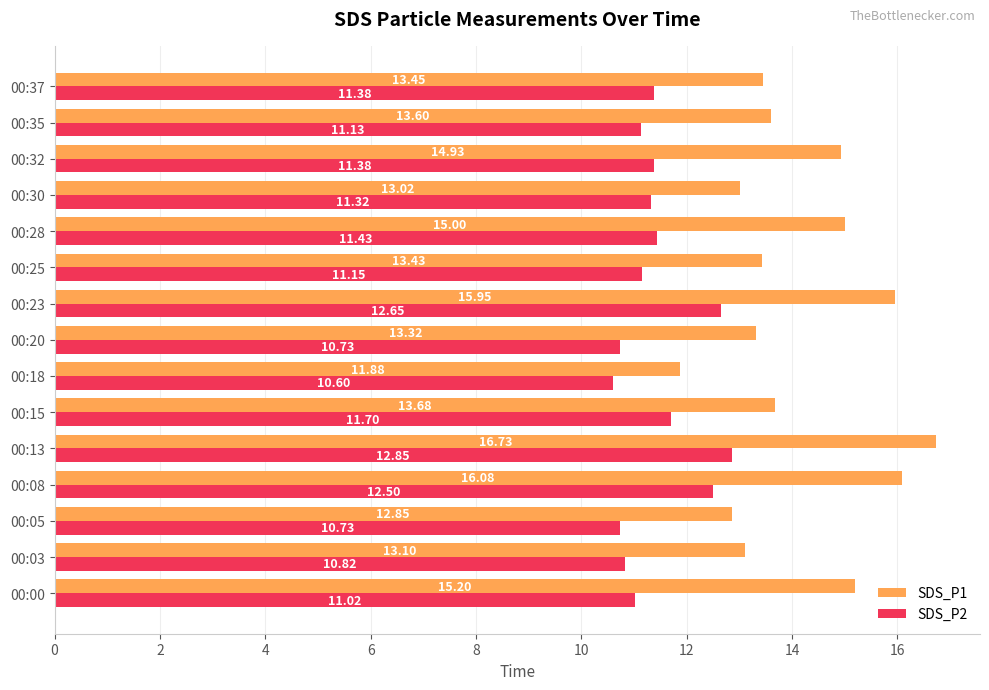

What is the sum of all SDS_P2 values?

171.4